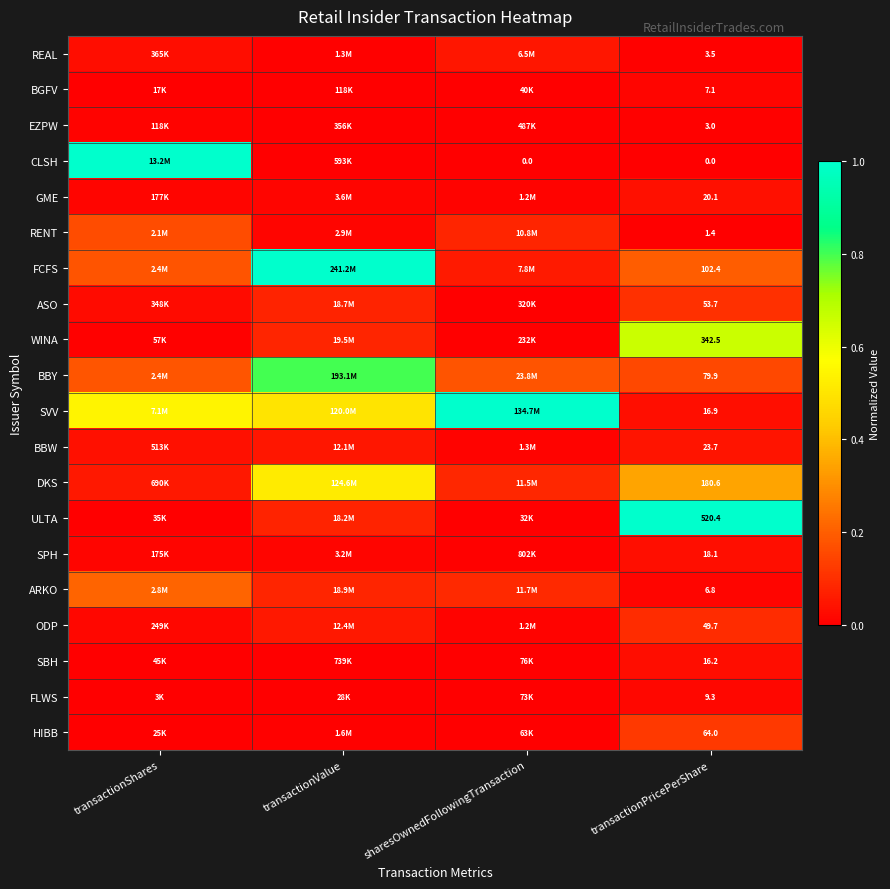

What is the spread (max minus min) of values at sharesOwnedFollowingTransaction?

1.0